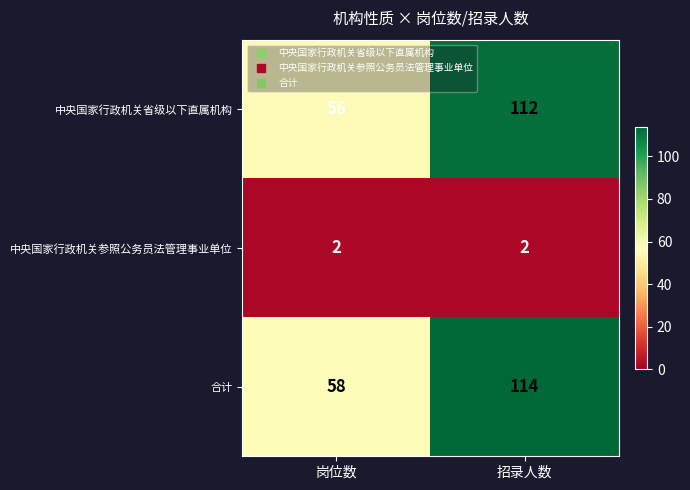

At 岗位数, list the series in order from largest to smallest.

合计, 中央国家行政机关省级以下直属机构, 中央国家行政机关参照公务员法管理事业单位